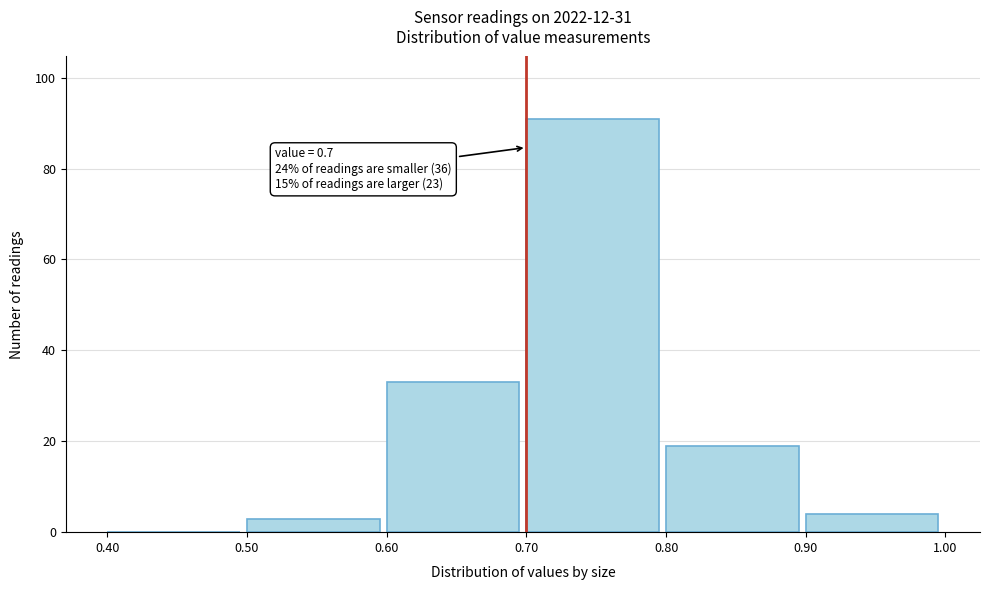

Over which range of the x-axis is the bar tallest?

0.70 to 0.80